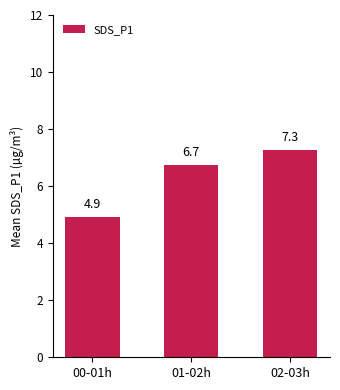

Is it true that the value at 02-03h is 3.0?

False